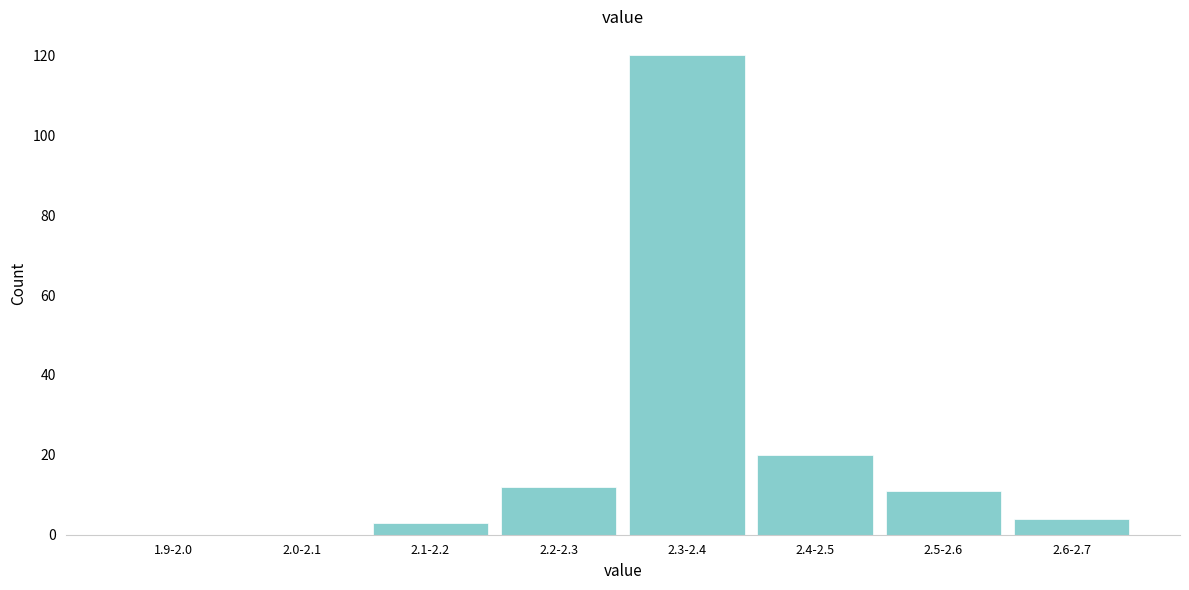

Reading left to right, transcribe all the data shown in this chart.

1.9-2.0=0	2.0-2.1=0	2.1-2.2=3	2.2-2.3=12	2.3-2.4=120	2.4-2.5=20	2.5-2.6=11	2.6-2.7=4